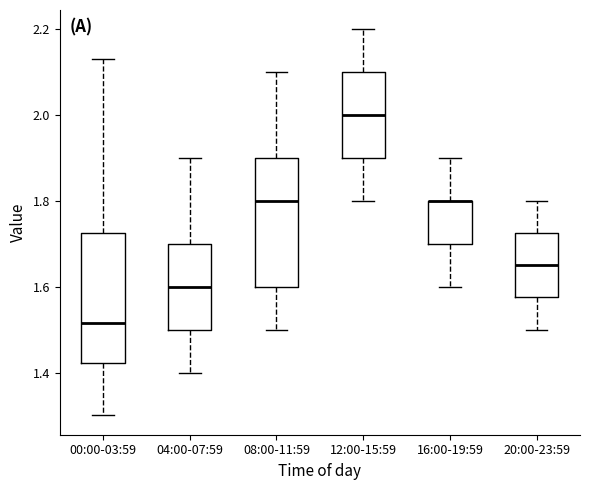

Where is the upper edge of the box for 20:00-23:59 on the y-axis? The values are not printed on the chart, so give them approximately, as read against the axis.

1.72